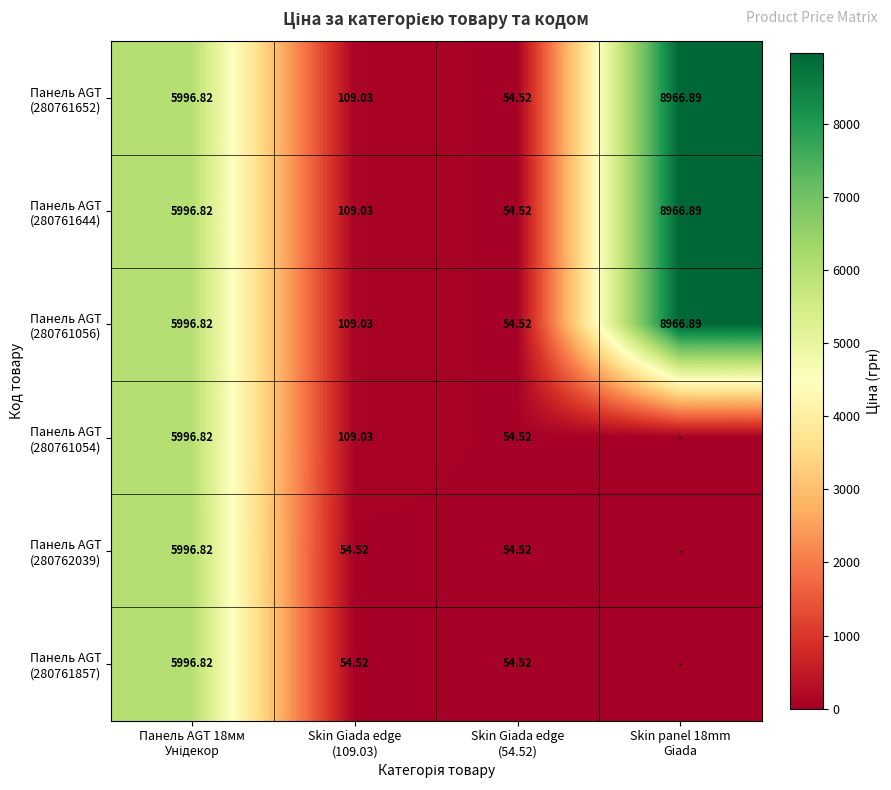

What is the total value across all series at Skin panel 18mm
Giada?

26900.7